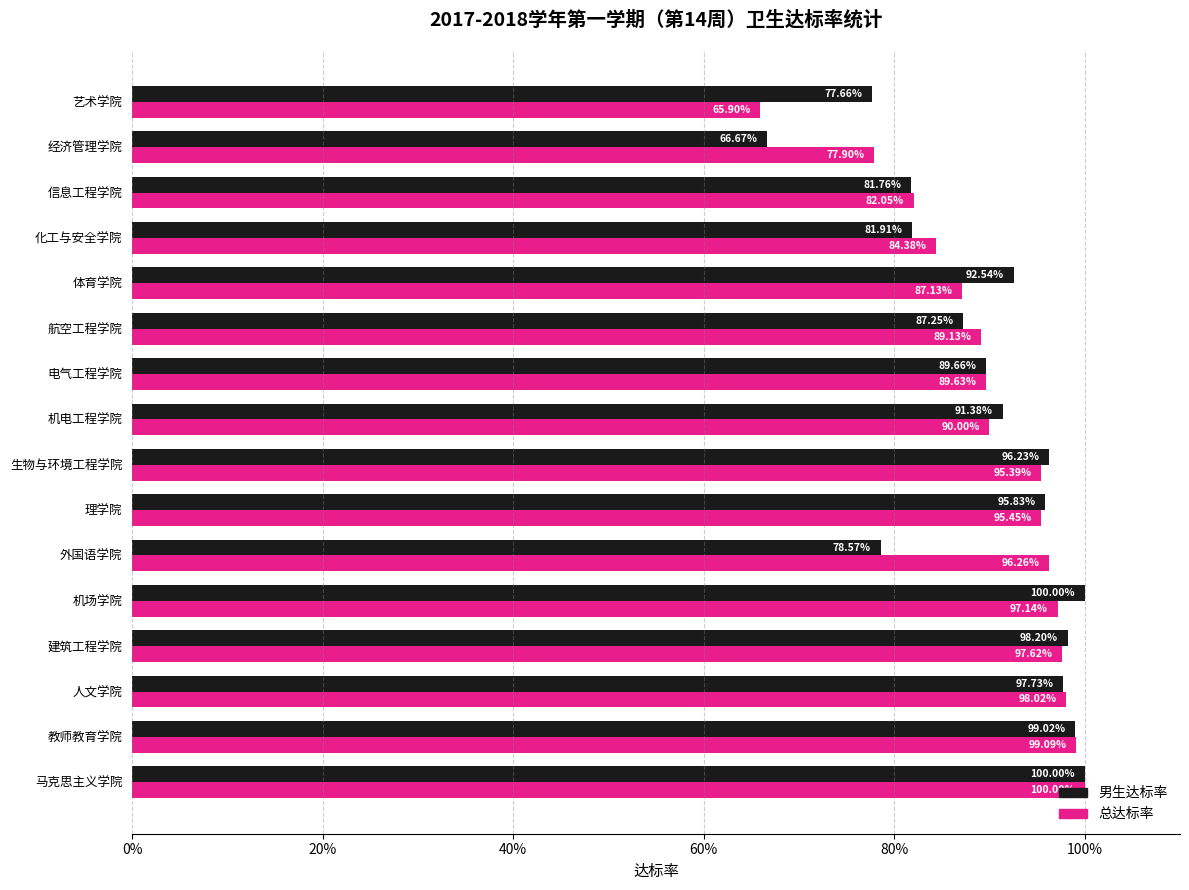

What are all the series names shown in the legend?

男生达标率, 总达标率